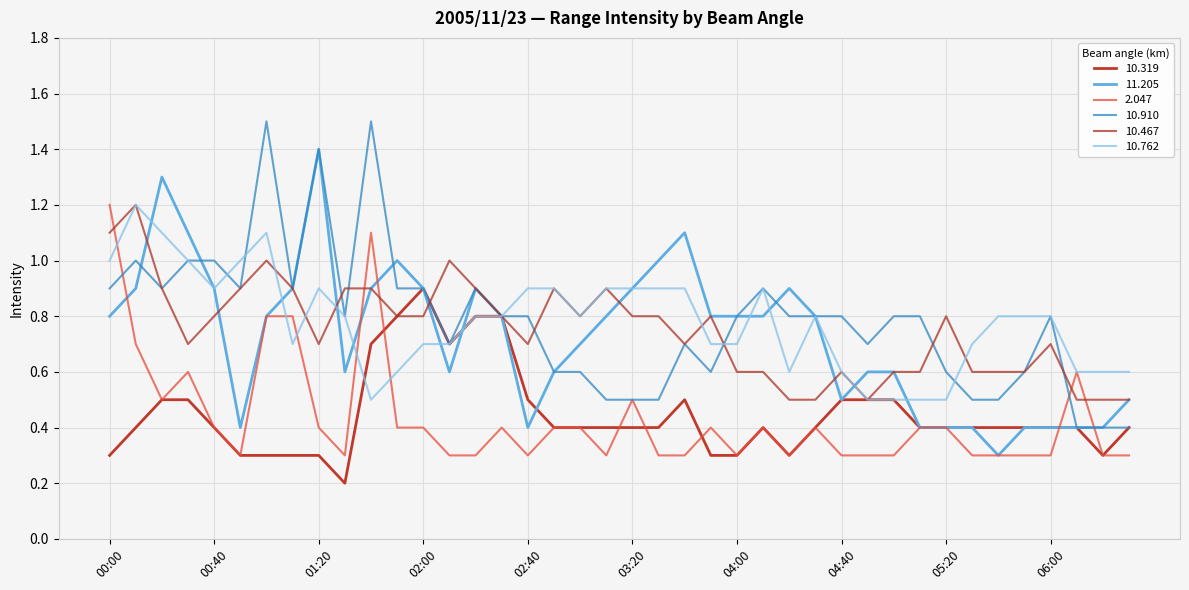

Reading left to right, list all the values displayed in this chart.

 10.319: 0.3	0.4	0.5	0.5	0.4	0.3	0.3	0.3	0.3	0.2	0.7	0.8	0.9	0.7	0.8	0.8	0.5	0.4	0.4	0.4	0.4	0.4	0.5	0.3	0.3	0.4	0.3	0.4	0.5	0.5	0.5	0.4	0.4	0.4	0.4	0.4	0.4	0.4	0.3	0.4
 11.205: 0.8	0.9	1.3	1.1	0.9	0.4	0.8	0.9	1.4	0.6	0.9	1.0	0.9	0.6	0.9	0.8	0.4	0.6	0.7	0.8	0.9	1.0	1.1	0.8	0.8	0.8	0.9	0.8	0.5	0.6	0.6	0.4	0.4	0.4	0.3	0.4	0.4	0.4	0.4	0.5
  2.047: 1.2	0.7	0.5	0.6	0.4	0.3	0.8	0.8	0.4	0.3	1.1	0.4	0.4	0.3	0.3	0.4	0.3	0.4	0.4	0.3	0.5	0.3	0.3	0.4	0.3	0.4	0.3	0.4	0.3	0.3	0.3	0.4	0.4	0.3	0.3	0.3	0.3	0.6	0.3	0.3
 10.910: 0.9	1.0	0.9	1.0	1.0	0.9	1.5	0.9	1.4	0.8	1.5	0.9	0.9	0.7	0.9	0.8	0.8	0.6	0.6	0.5	0.5	0.5	0.7	0.6	0.8	0.9	0.8	0.8	0.8	0.7	0.8	0.8	0.6	0.5	0.5	0.6	0.8	0.4	0.4	0.4
 10.467: 1.1	1.2	0.9	0.7	0.8	0.9	1.0	0.9	0.7	0.9	0.9	0.8	0.8	1.0	0.9	0.8	0.7	0.9	0.8	0.9	0.8	0.8	0.7	0.8	0.6	0.6	0.5	0.5	0.6	0.5	0.6	0.6	0.8	0.6	0.6	0.6	0.7	0.5	0.5	0.5
 10.762: 1.0	1.2	1.1	1.0	0.9	1.0	1.1	0.7	0.9	0.8	0.5	0.6	0.7	0.7	0.8	0.8	0.9	0.9	0.8	0.9	0.9	0.9	0.9	0.7	0.7	0.9	0.6	0.8	0.6	0.5	0.5	0.5	0.5	0.7	0.8	0.8	0.8	0.6	0.6	0.6